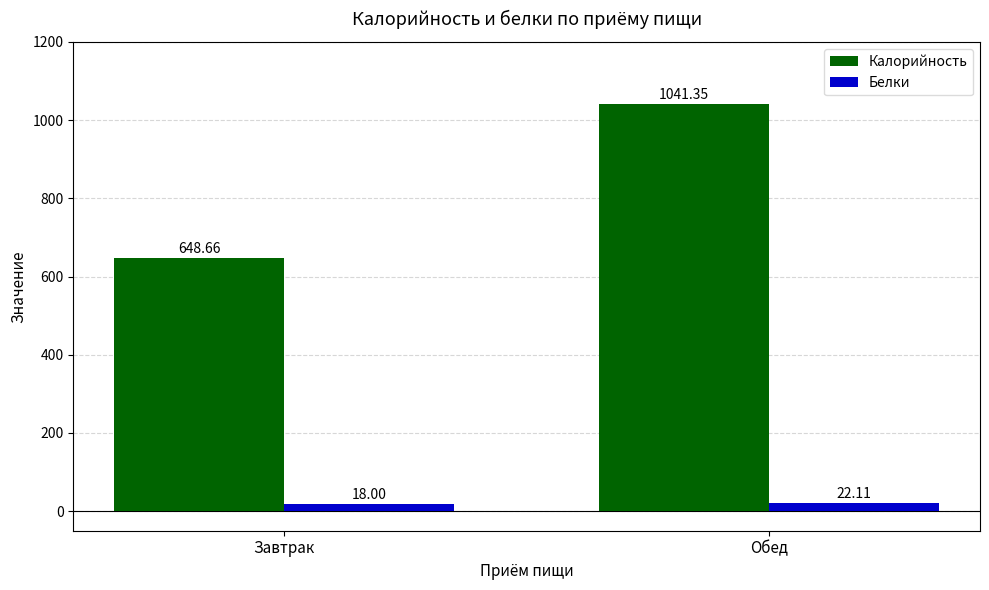

What is the label of the 1st bar from the right?

Обед